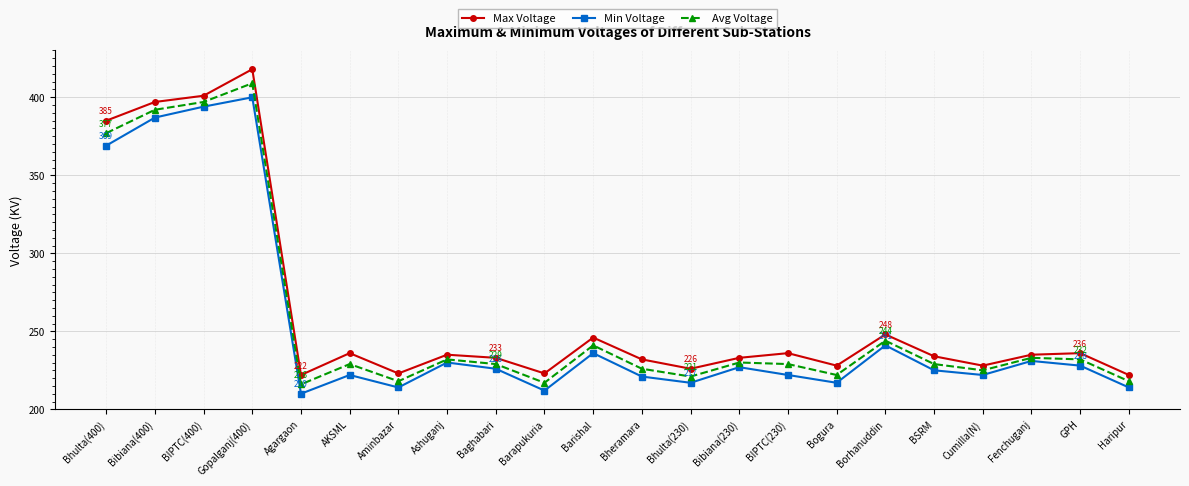

True or false: Avg Voltage has a value of 113 at Haripur.

False